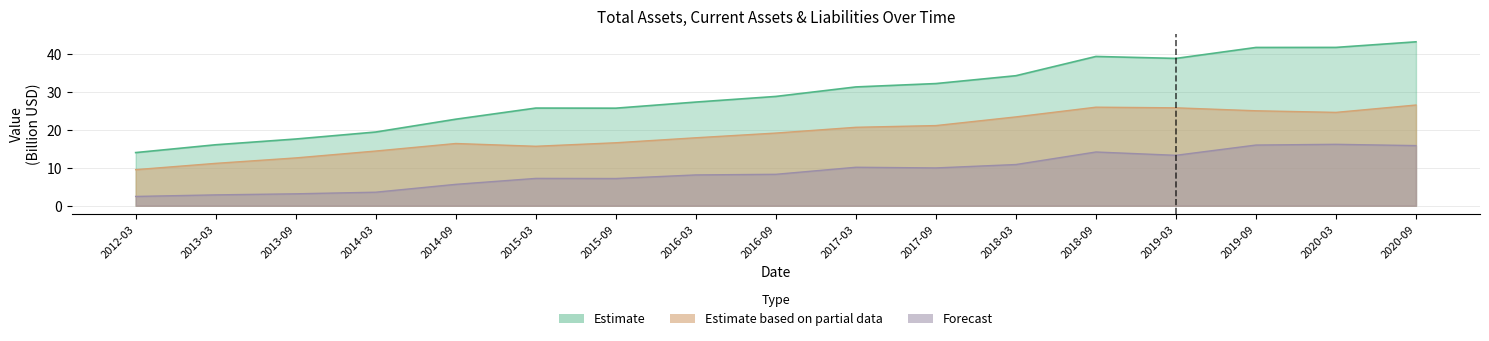

What is the total value across all series at 2018-09?

79.6